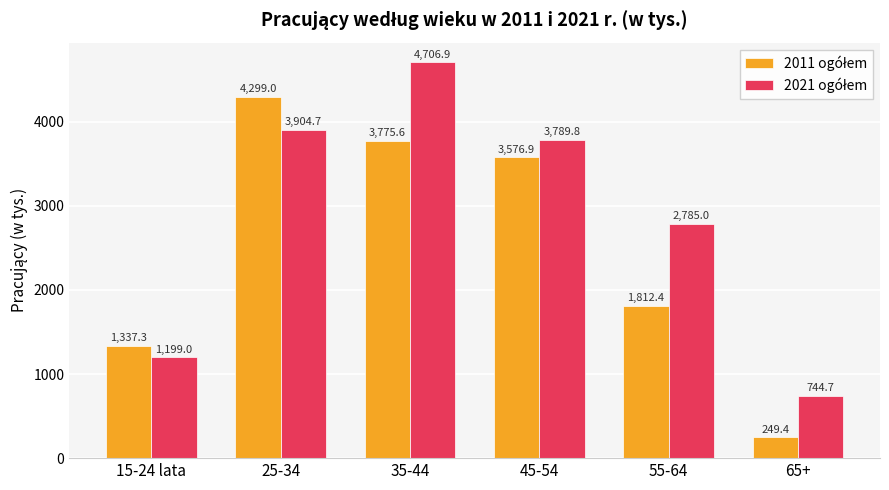

What is the maximum value shown in the chart?

4706.9